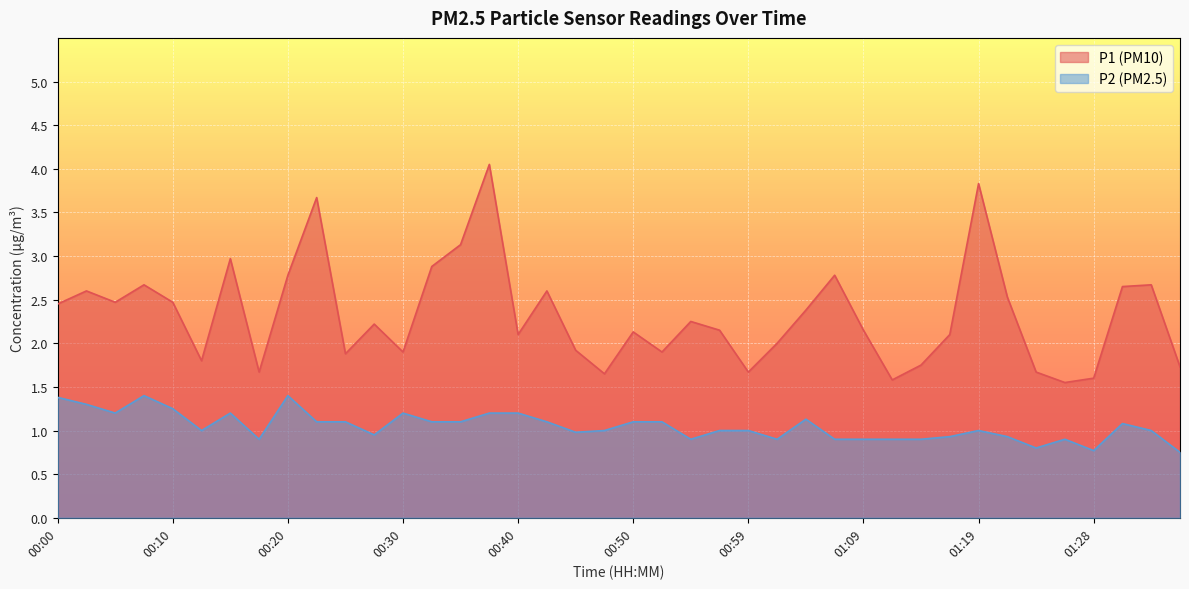

Reading left to right, list all the values displayed in this chart.

P1: 2.5	2.6	2.5	2.7	2.5	1.8	3.0	1.7	2.8	3.7	1.9	2.2	1.9	2.9	3.1	4.0	2.1	2.6	1.9	1.6	2.1	1.9	2.2	2.1	1.7	2.0	2.4	2.8	2.1	1.6	1.8	2.1	3.8	2.5	1.7	1.6	1.6	2.6	2.7	1.7
P2: 1.4	1.3	1.2	1.4	1.2	1.0	1.2	0.9	1.4	1.1	1.1	0.9	1.2	1.1	1.1	1.2	1.2	1.1	1.0	1.0	1.1	1.1	0.9	1.0	1.0	0.9	1.1	0.9	0.9	0.9	0.9	0.9	1.0	0.9	0.8	0.9	0.8	1.1	1.0	0.8